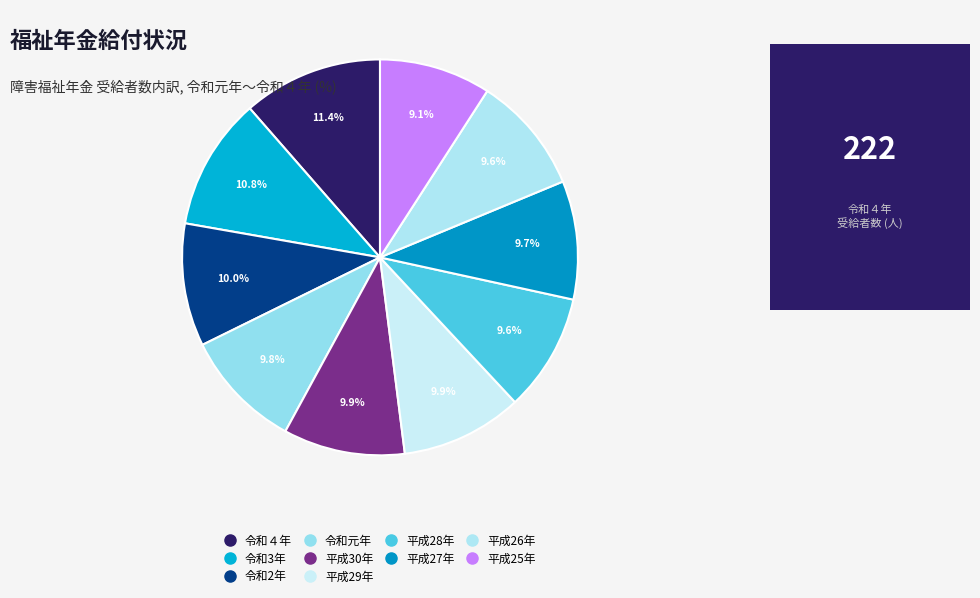

To the nearest percent, what is the combined percentage of 平成25年 and 平成30年?

19%